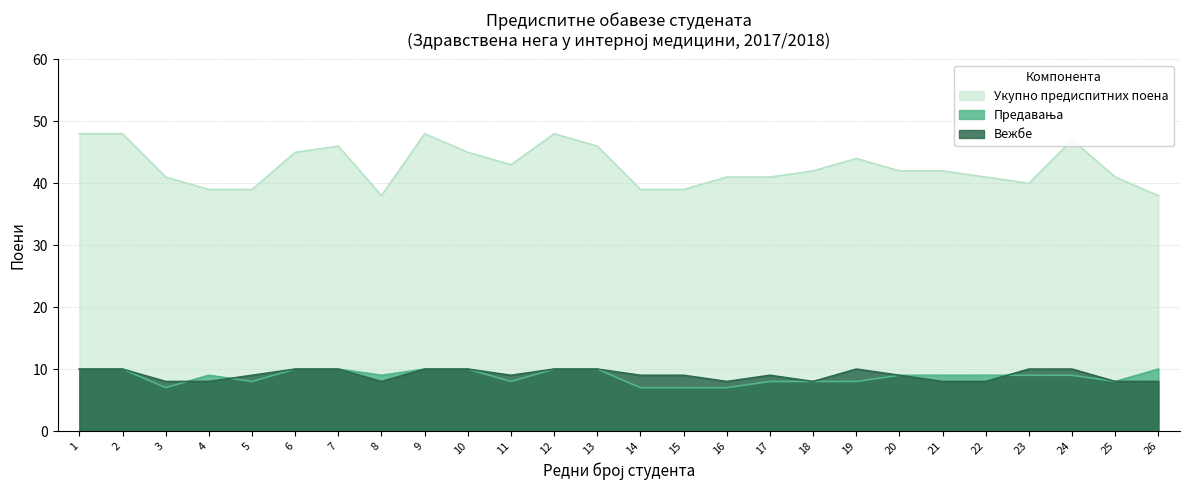

At which category is the sum across all series the highest?

1